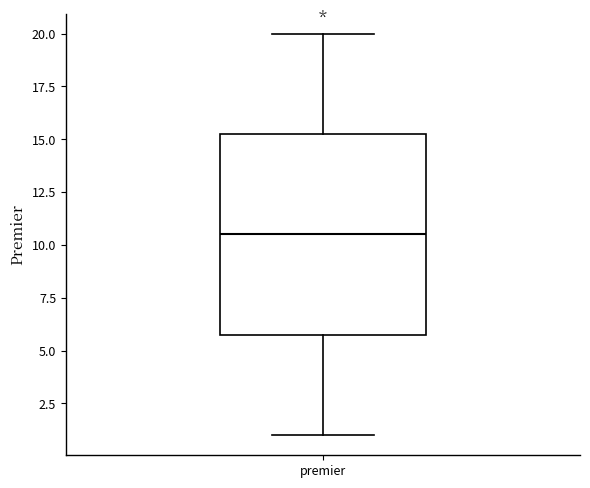

Transcribe this box plot: give where the median line is, the range the box spans, and where the two whiskers end, as read against the y-axis. The values are not printed on the chart, so give them approximately, as read against the axis.

median 10.5, box 6.0 to 15.5, whiskers 1.0 to 20.0